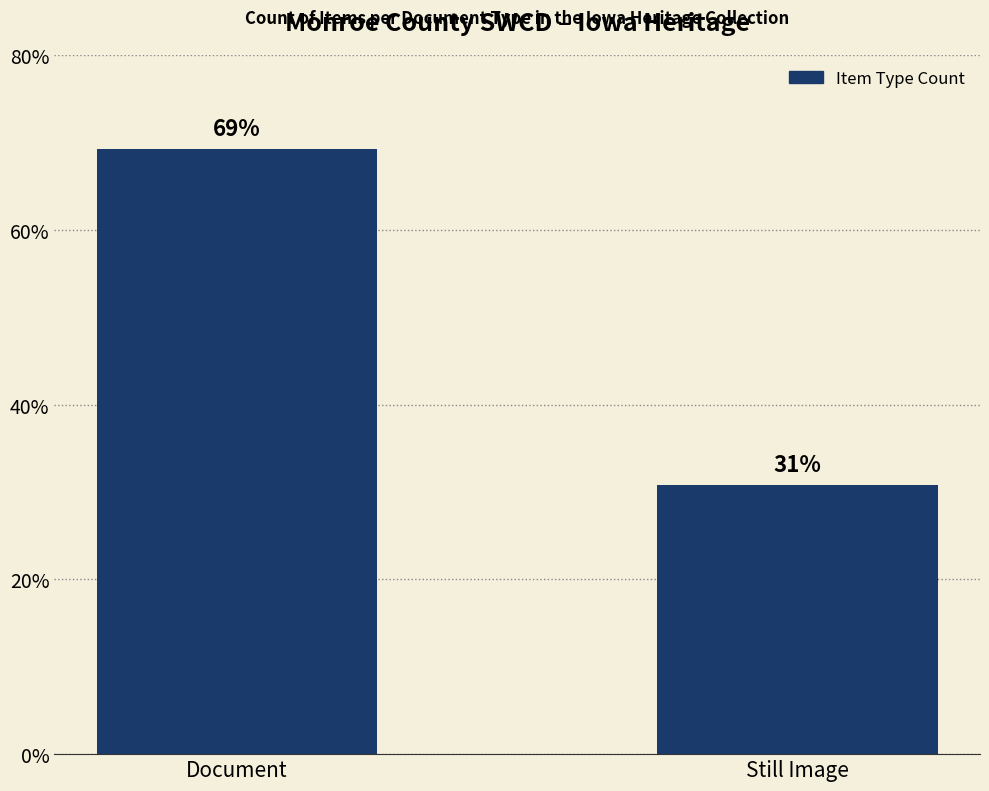

The chart shows a value of 6.9 at Still Image. True or false?

False